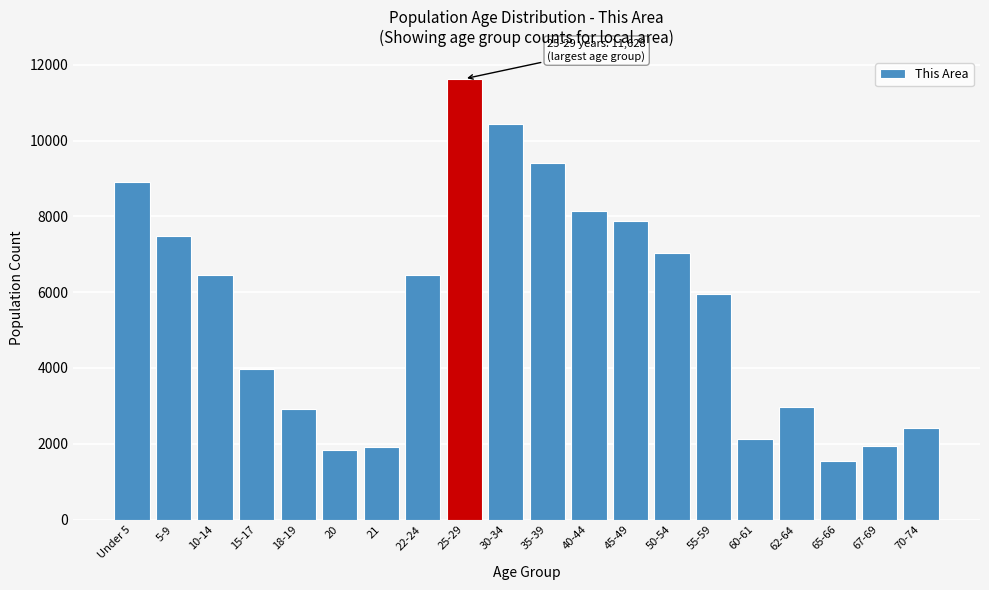

What is the label of the 6th bar from the right?

55-59